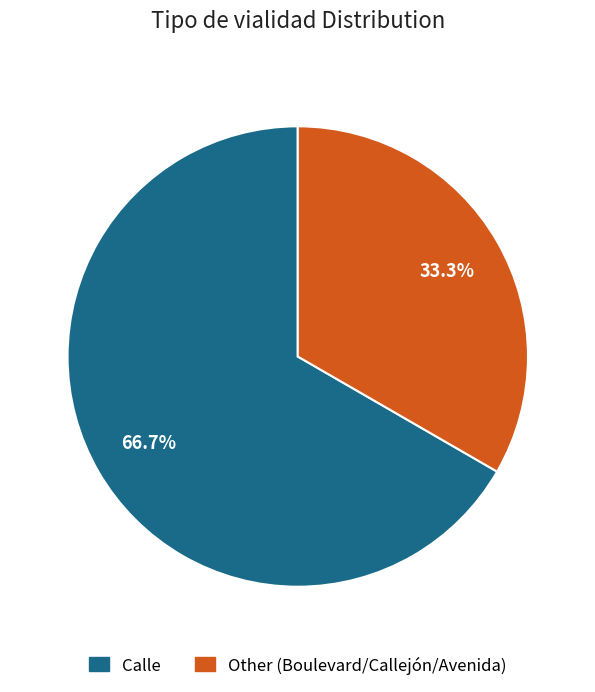

Count the number of slices in the pie.

2